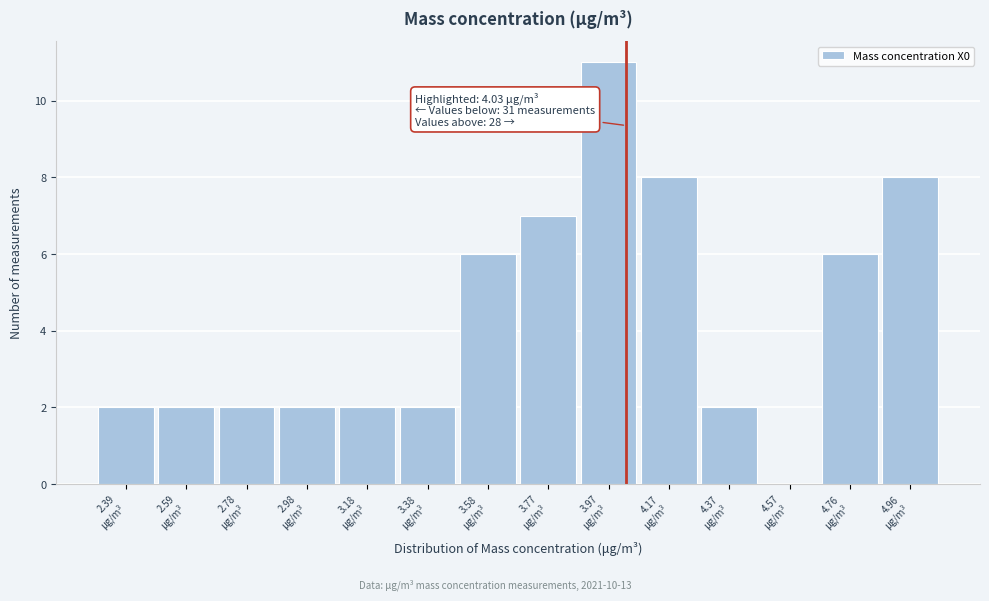

Over which range of the x-axis is the bar tallest?

3.88 to 4.08